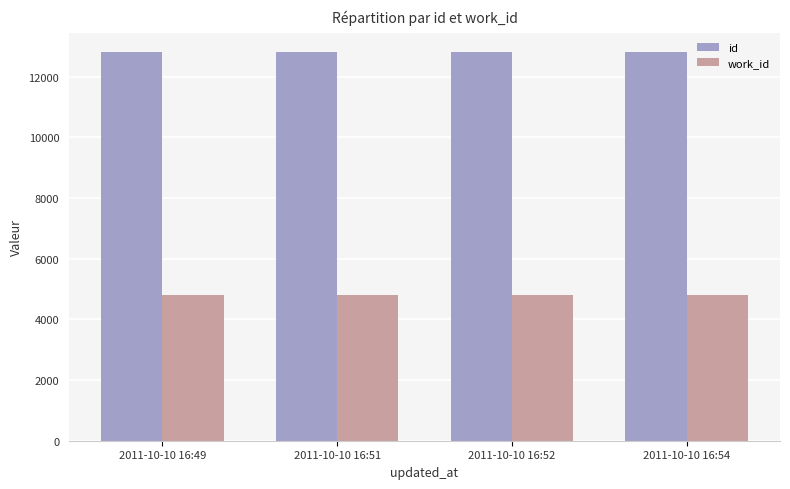

Is the value of work_id at 2011-10-10 16:49 greater than the value of id at 2011-10-10 16:54?

No